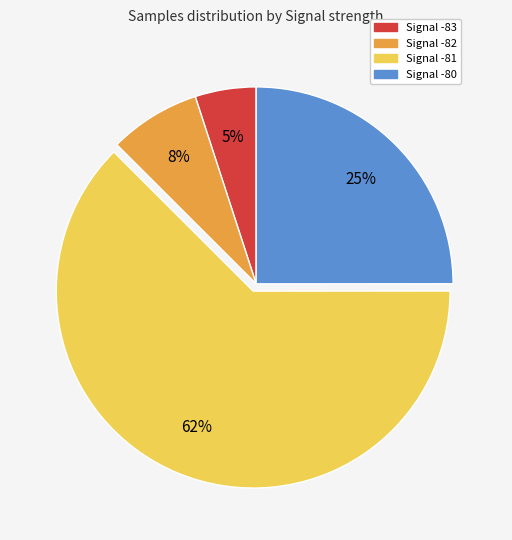

To the nearest percent, what is the average slice percentage?

25%